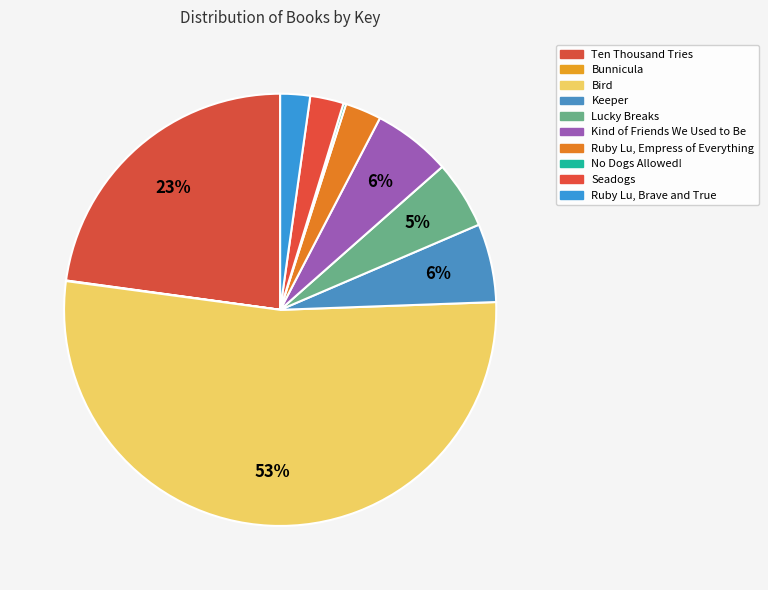

What percentage do Bird and Ten Thousand Tries together represent?

75.5%